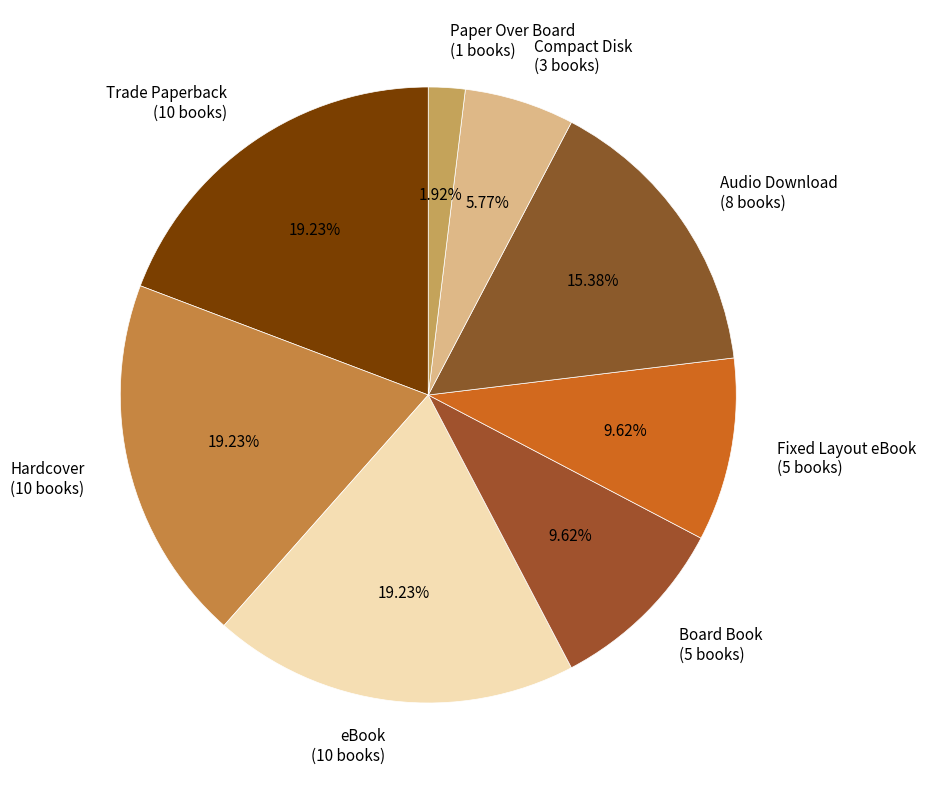

Does any single category account for the majority?

No